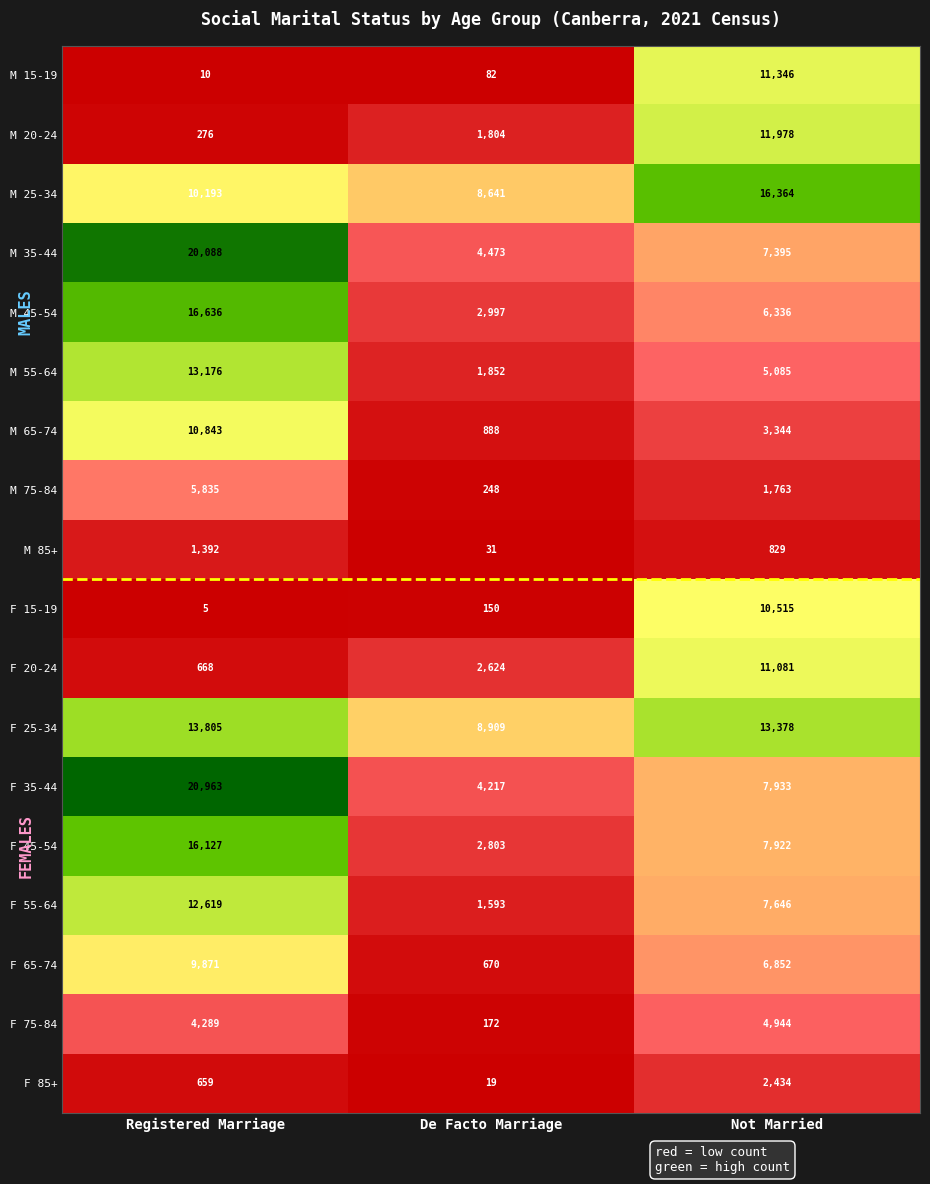

What is the sum of the M 35-44 values at Not Married and De Facto Marriage?

11868